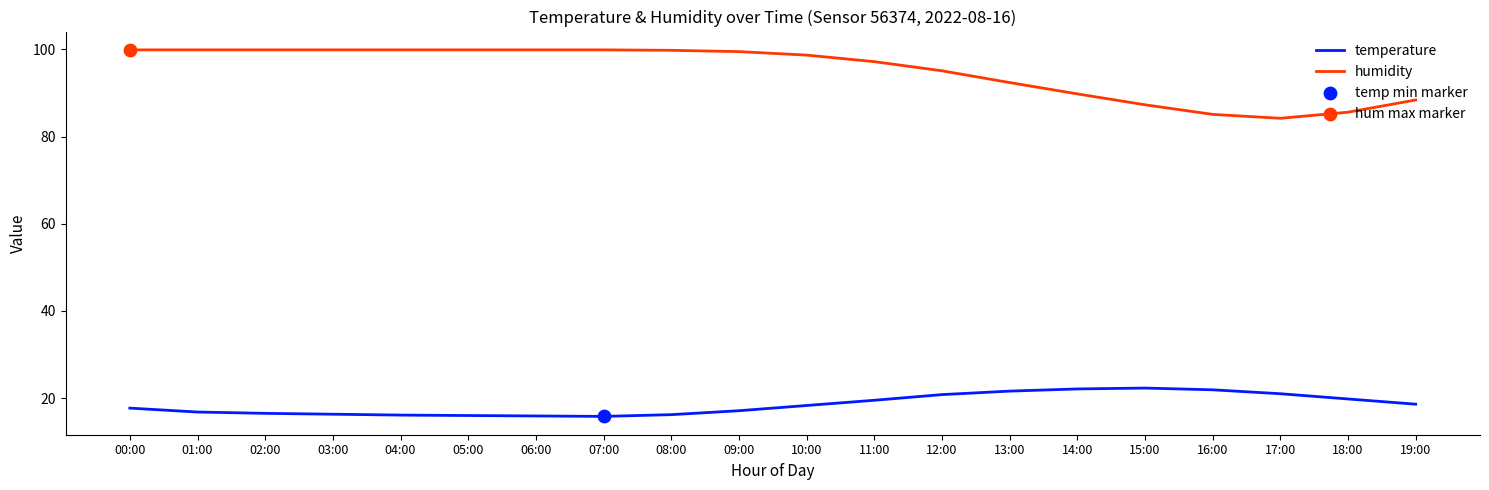

Which series has the largest total across all categories?

humidity